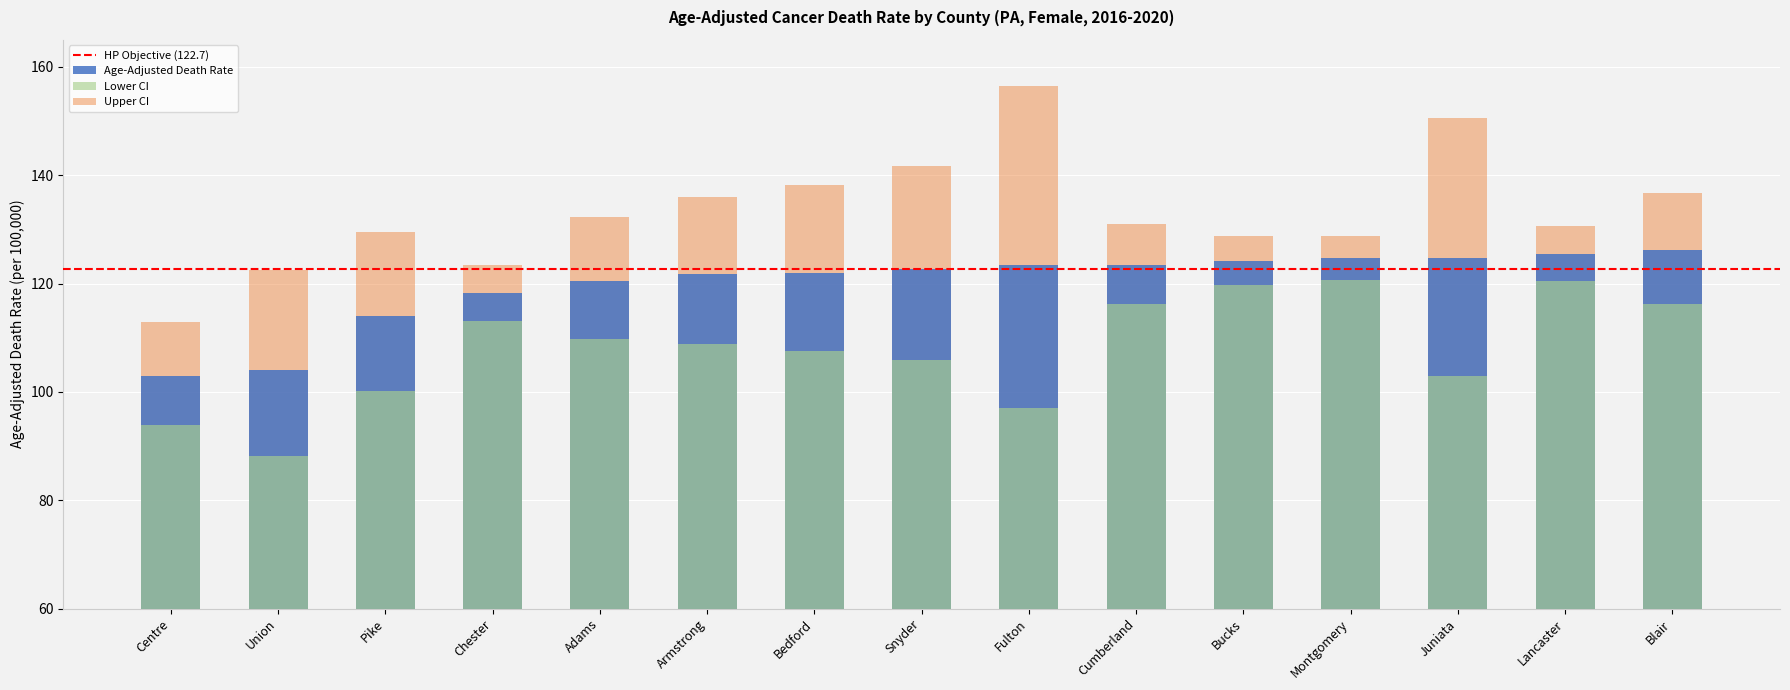

At Chester, list the series in order from largest to smallest.

Upper CI, Age-Adjusted Death Rate, Lower CI